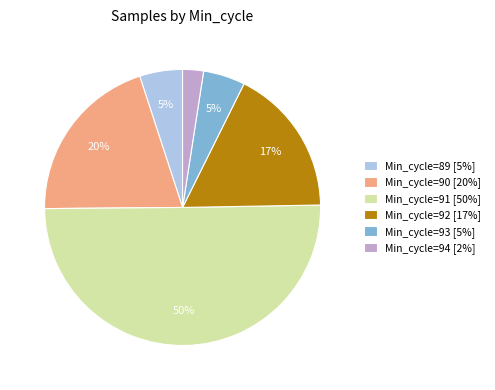

What percentage is the Min_cycle=89 [5%] slice, to the nearest percent?

5%